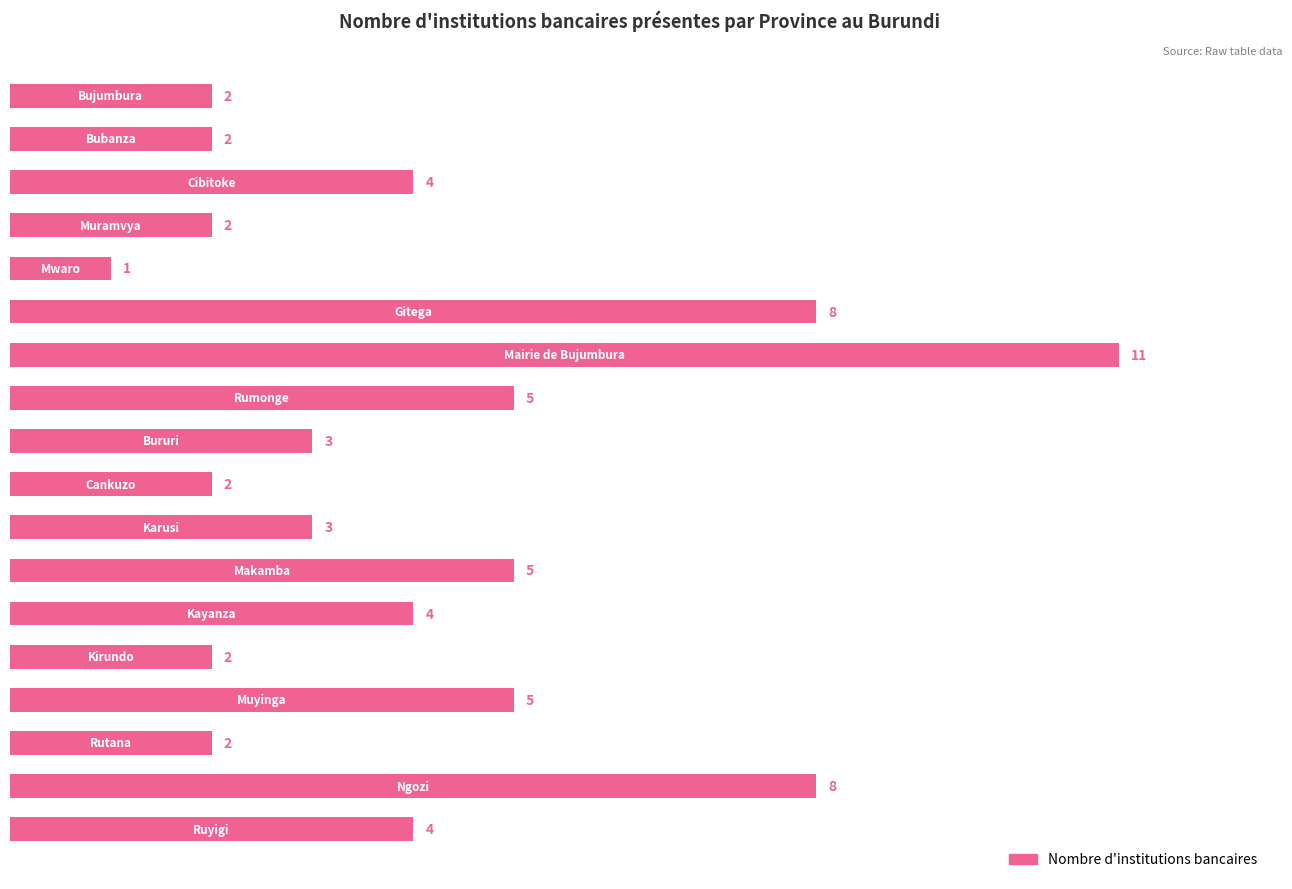

How many values are between 2 and 5?

14